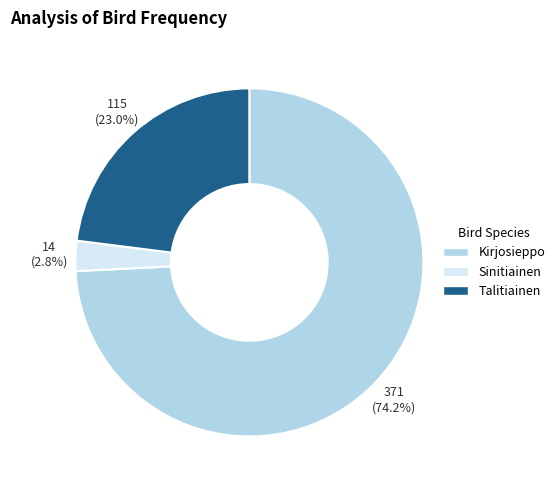

Which has a higher value, Kirjosieppo or Talitiainen?

Kirjosieppo